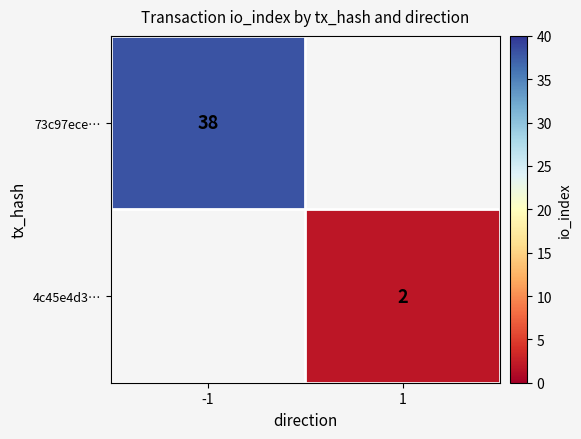

True or false: 73c97ece… has a value of 38 at -1.

True